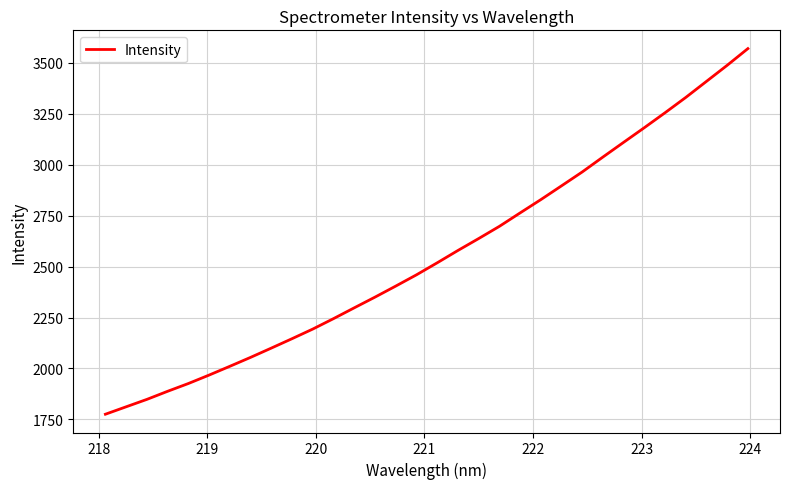

What is the difference between the maximum and minimum values?

1794.8